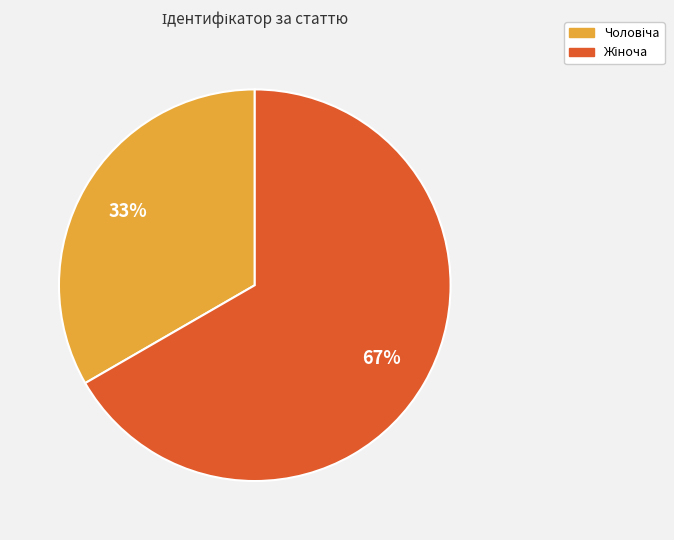

Does any single category account for the majority?

Yes